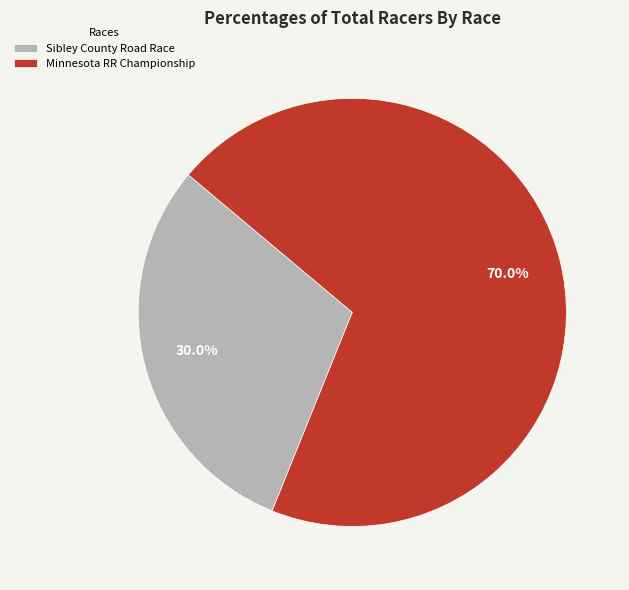

Does Minnesota RR Championship represent more than half of the total?

Yes